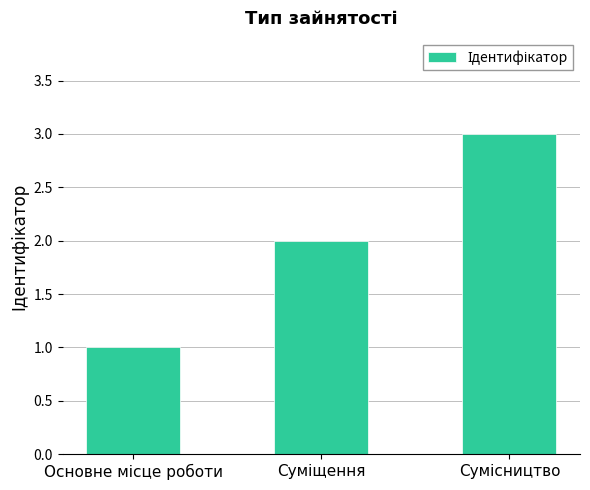

What is the greatest value displayed?

3